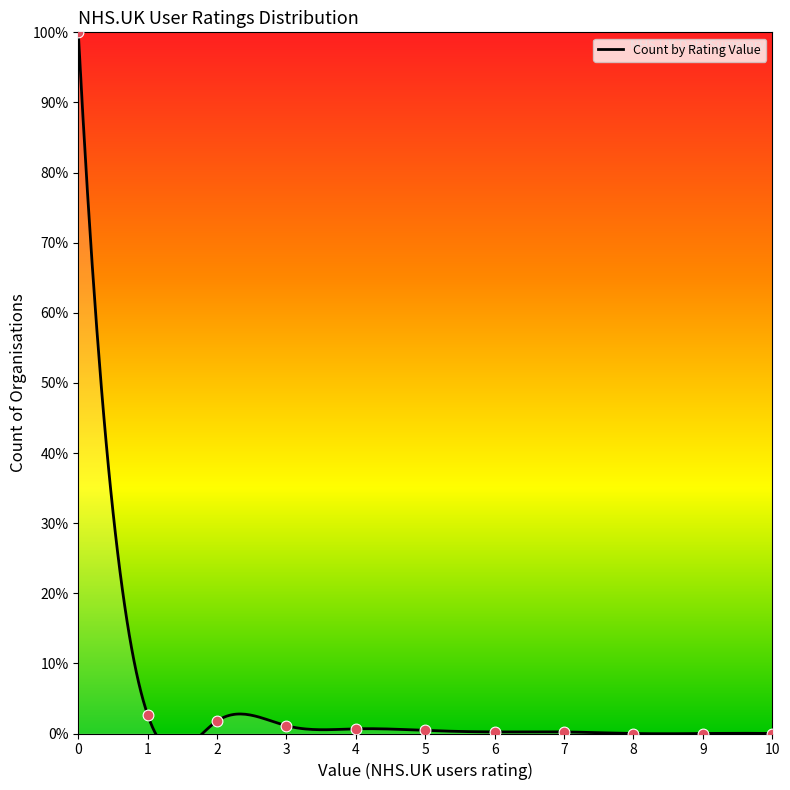

Which has a higher value, 4 or 3?

3